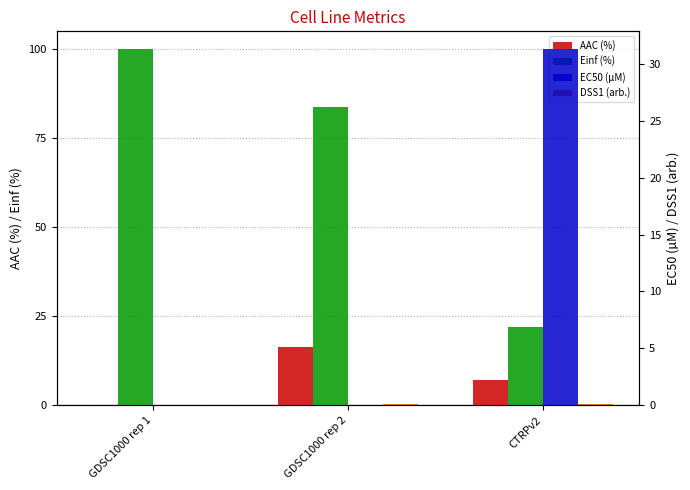

At which category does the chart reach its peak across all series?

GDSC1000 rep 1